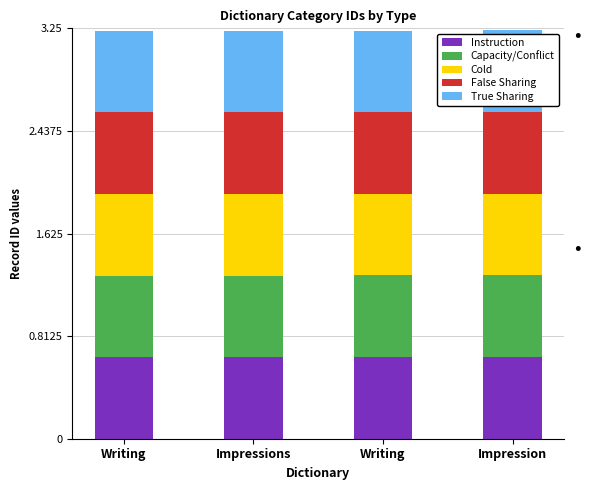

Are the bars horizontal?

No